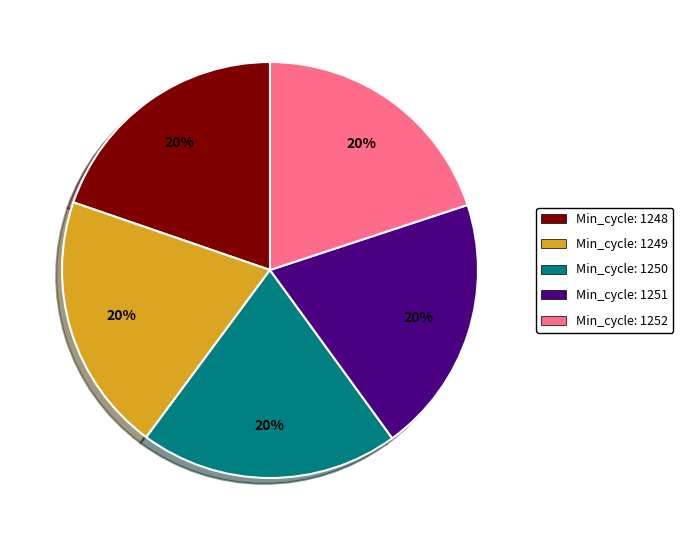

How many slices are in this pie chart?

5